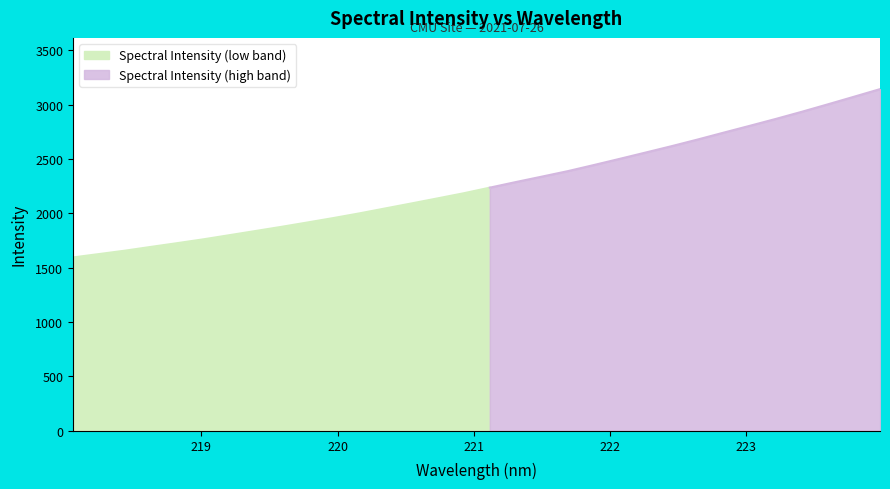

What is the minimum value for Spectral Intensity (low band)?

1594.7